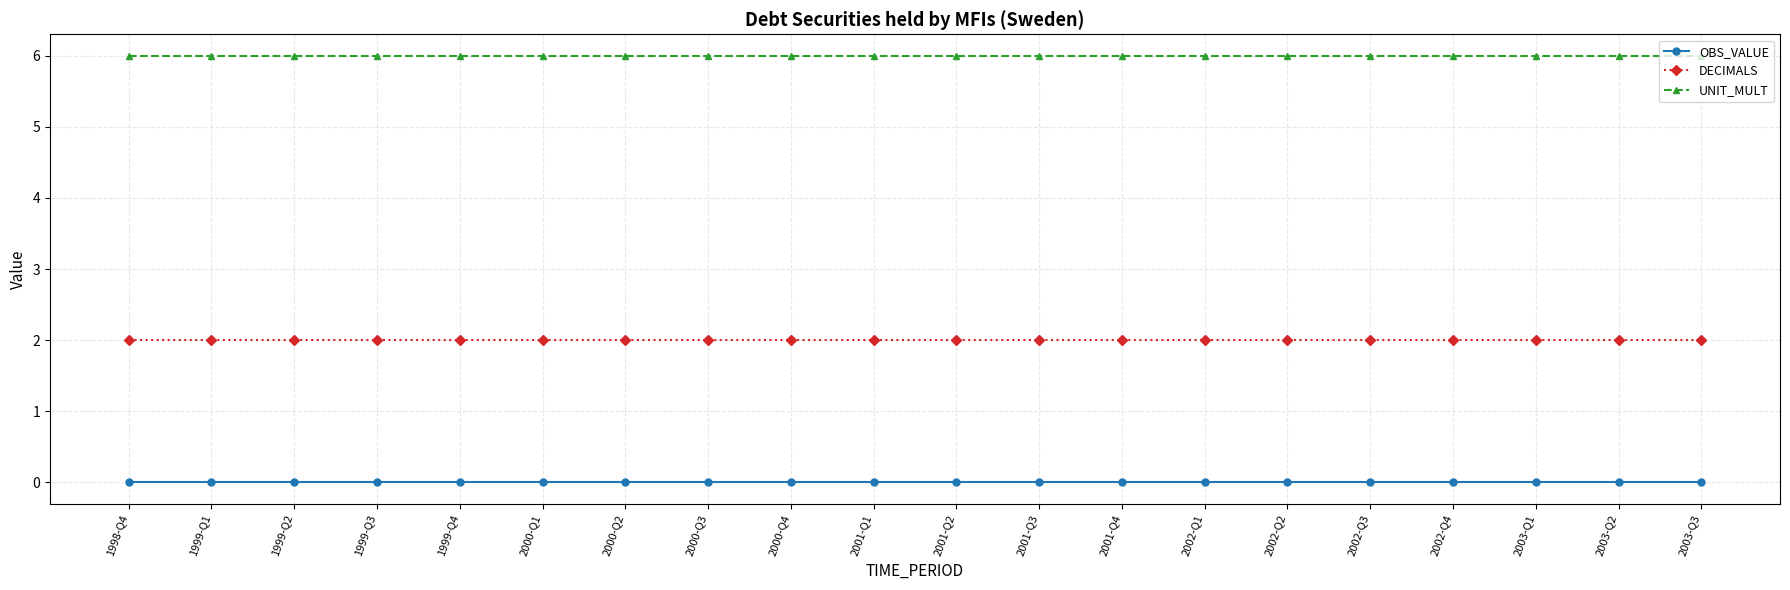

Which series has the largest total across all categories?

UNIT_MULT